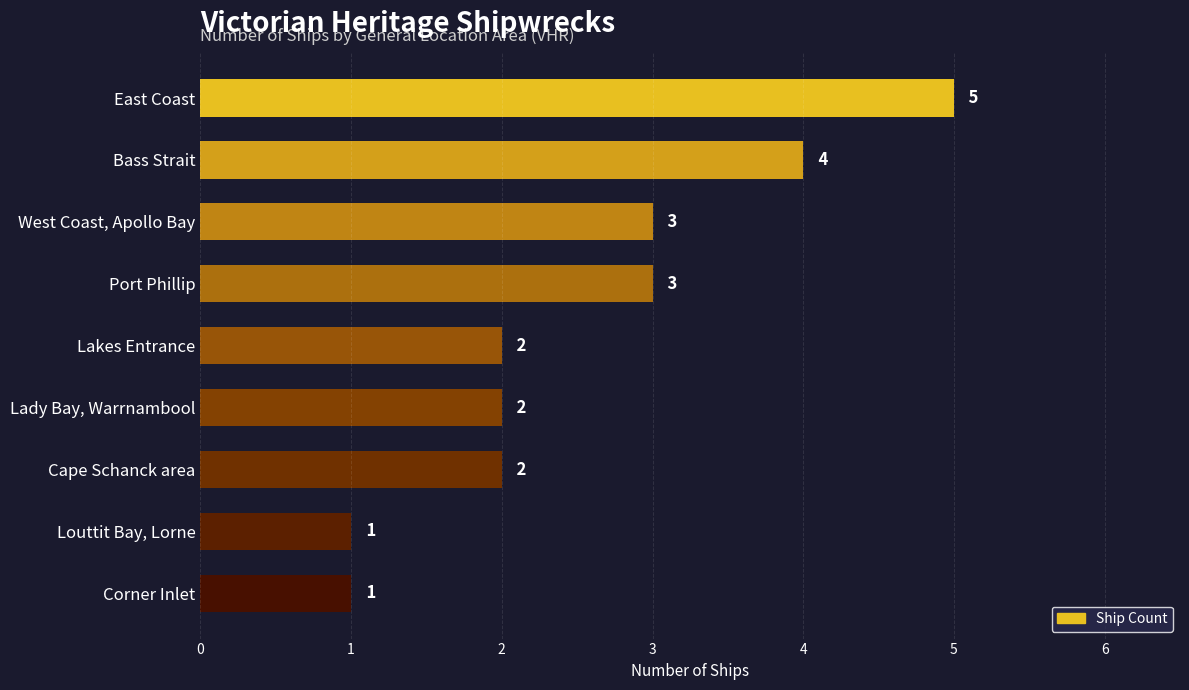

What is the label of the 8th bar from the top?

Louttit Bay, Lorne